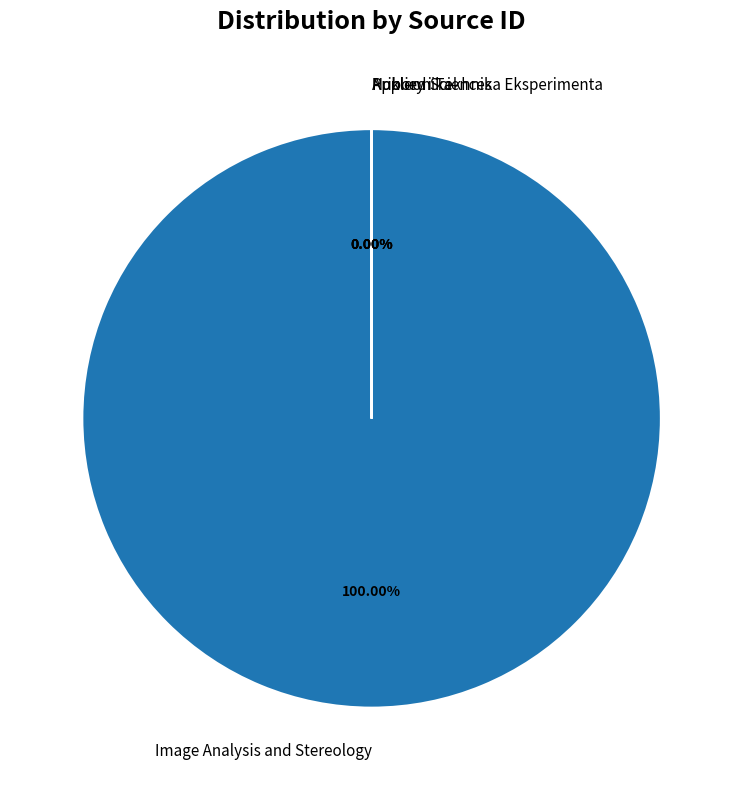

Combined, do Image Analysis and Stereology and Pribory i Tekhnika Eksperimenta account for over 50%?

Yes